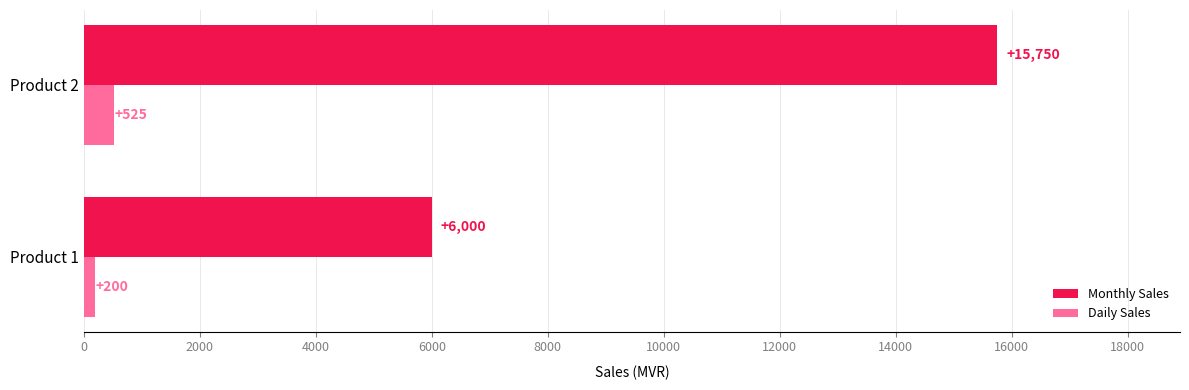

List the labels in order of Monthly Sales value, largest first.

Product 2, Product 1